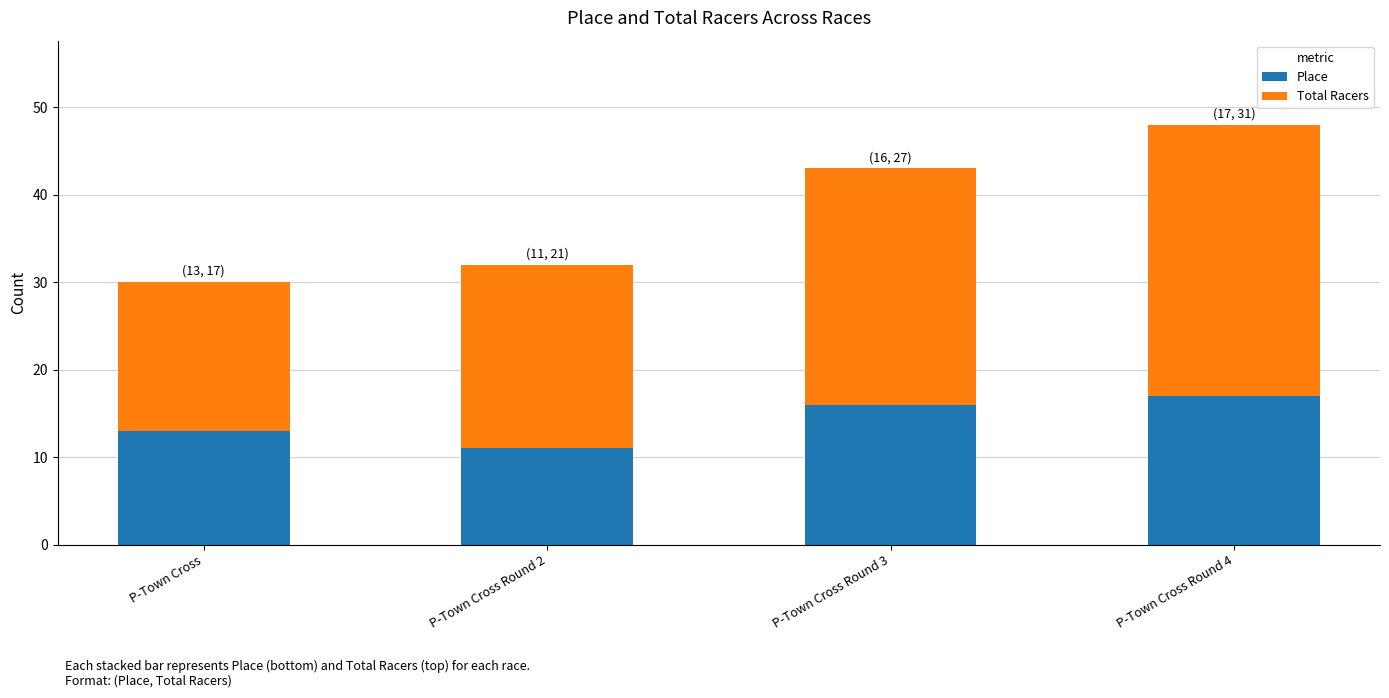

How many data points does each series have?

4